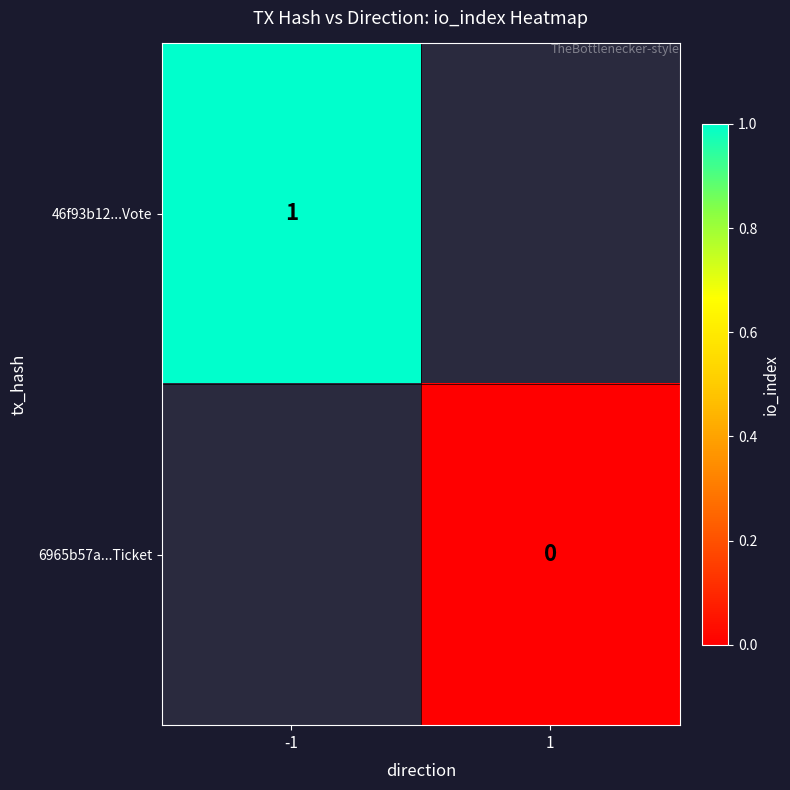

The 46f93b12...Vote series shows 1 at -1. True or false?

True